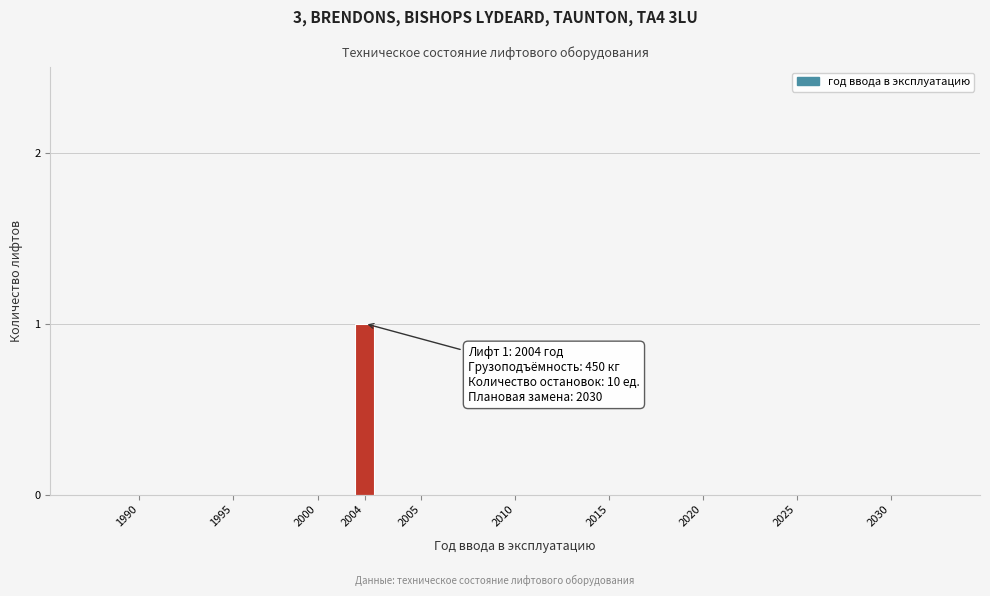

Reading right to left, transcribe all the data shown in this chart.

2030=0	2025=0	2020=0	2015=0	2010=0	2005=0	2004=1	2000=0	1995=0	1990=0